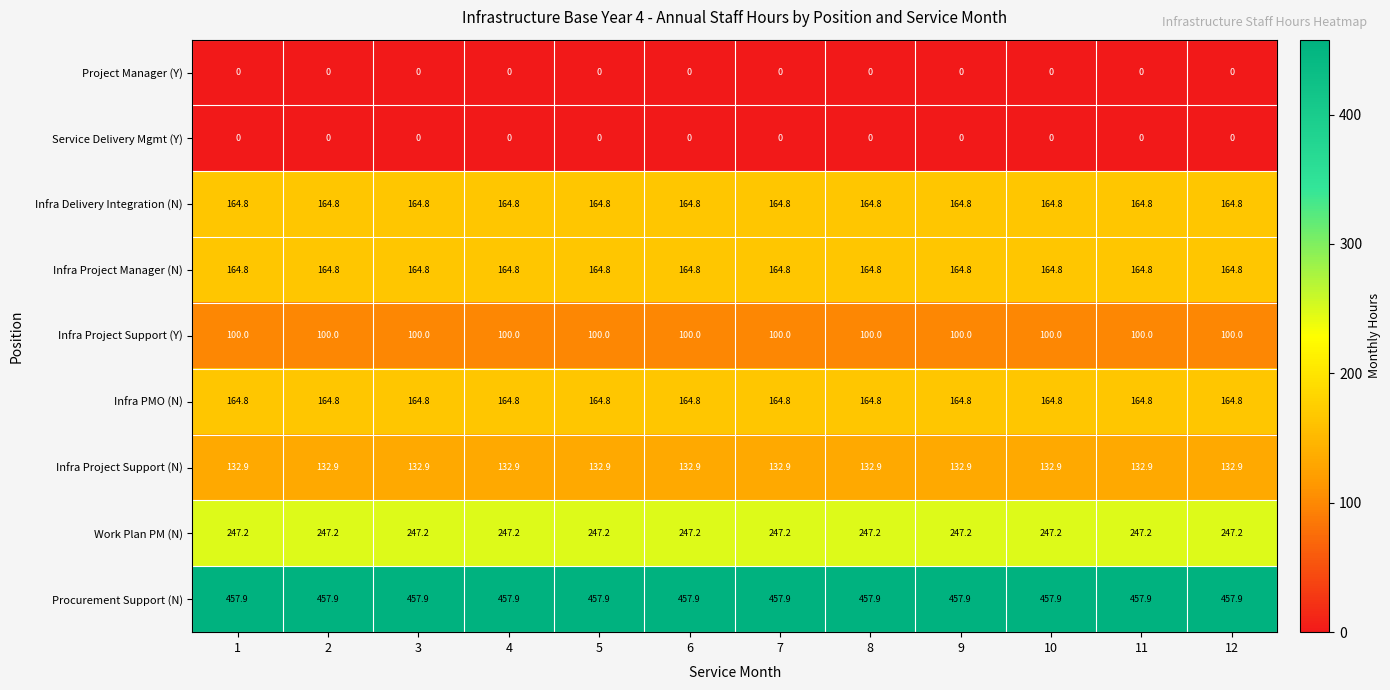

At how many categories does at least one series exceed 405?

12